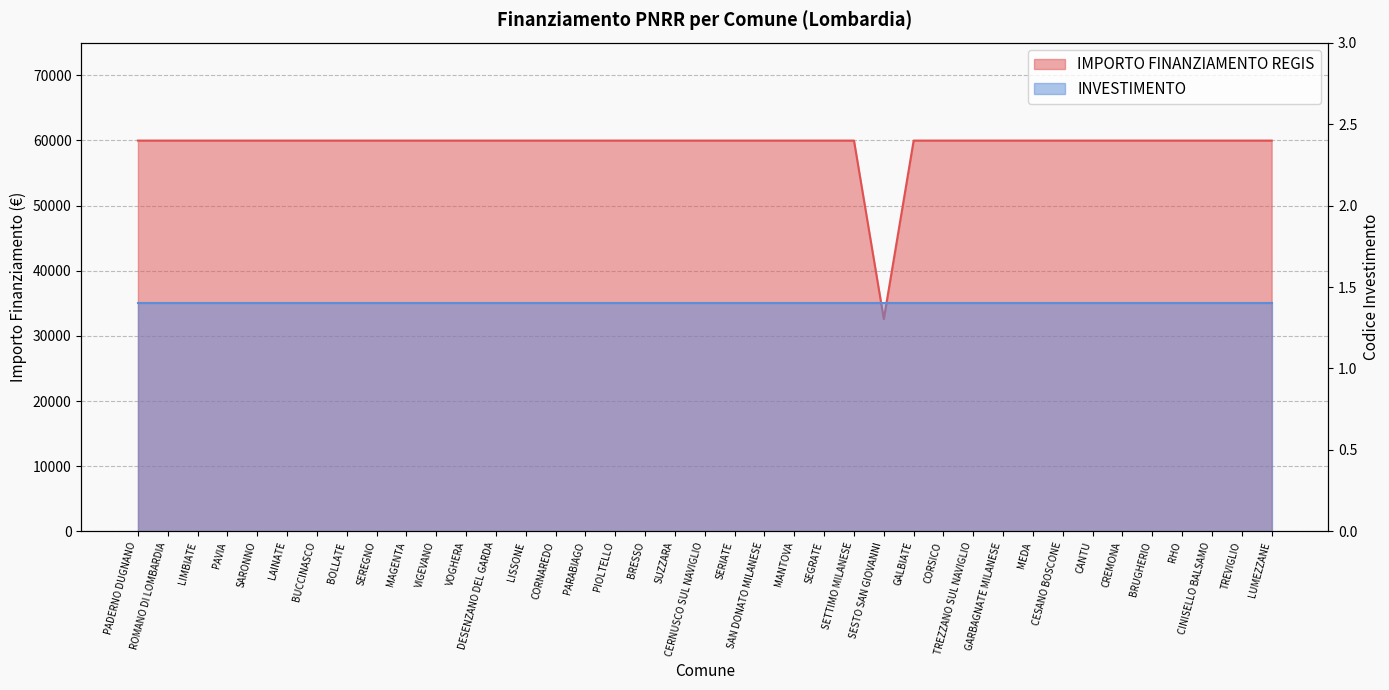

What is the greatest value displayed?

59966